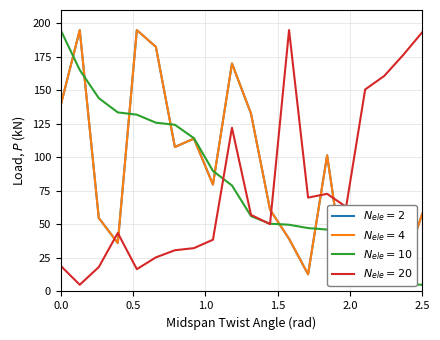

List the series in order of their peak value, lowest first.

$N_{ele}=2$, $N_{ele}=4$, $N_{ele}=10$, $N_{ele}=20$